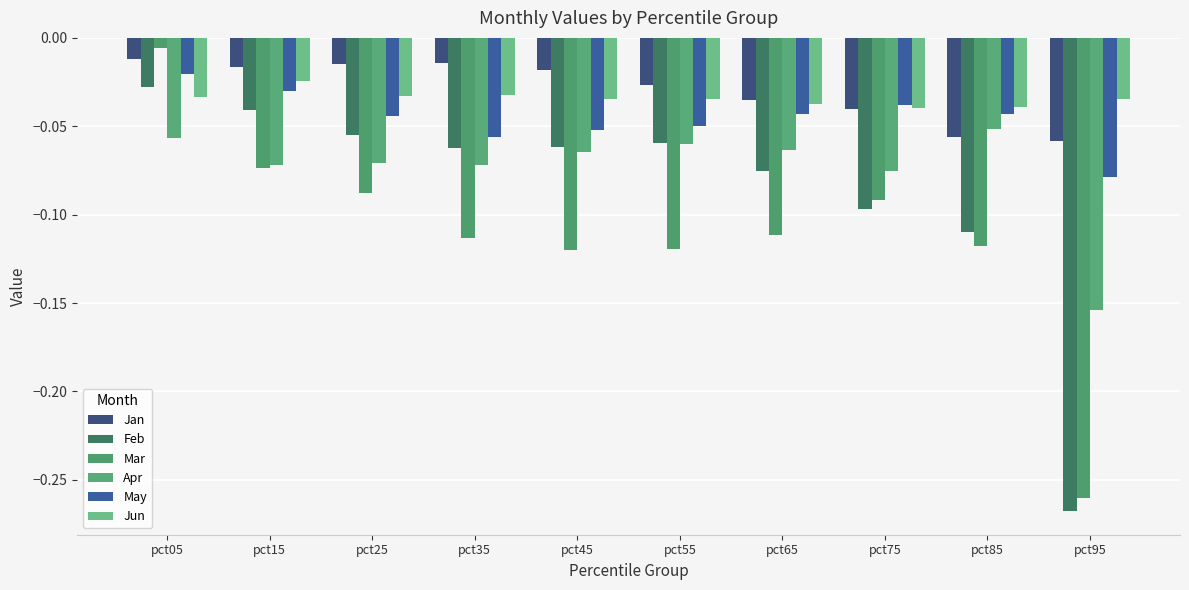

How many groups of bars are there?

10